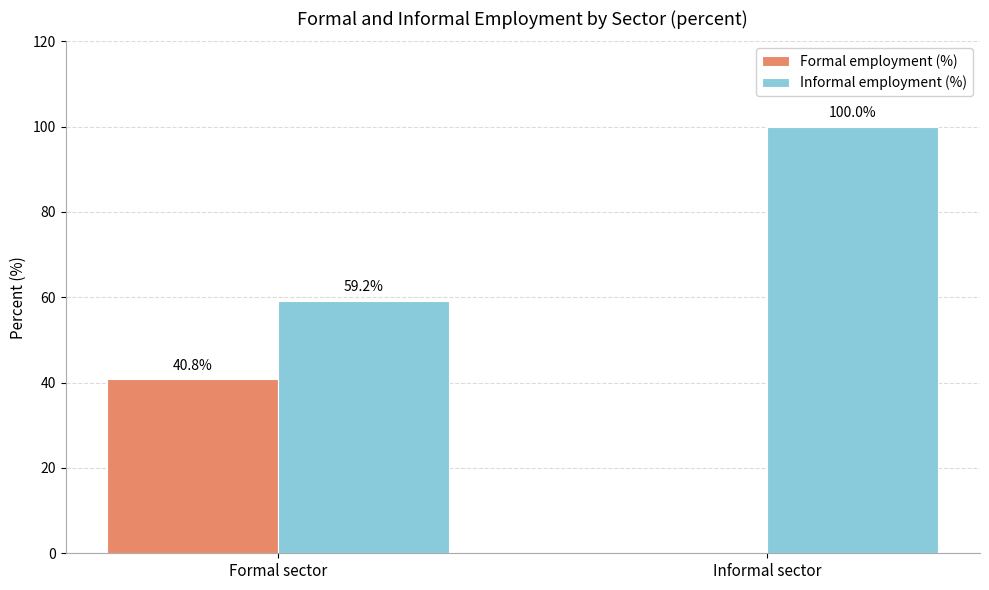

Is the value of Informal employment (%) at Formal sector greater than the value of Formal employment (%) at Formal sector?

Yes